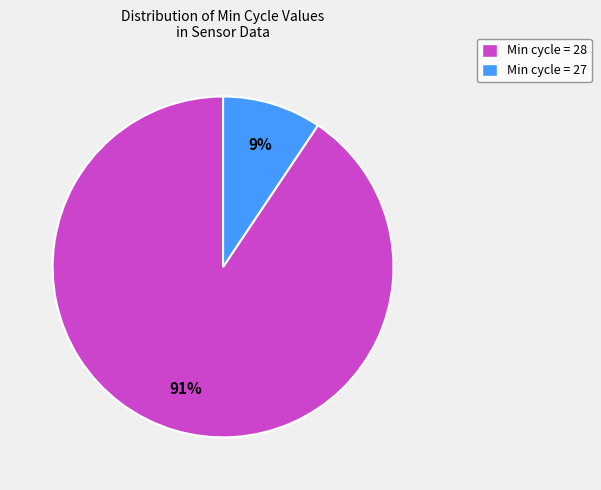

Rank the categories by value from lowest to highest.

Min cycle = 27, Min cycle = 28